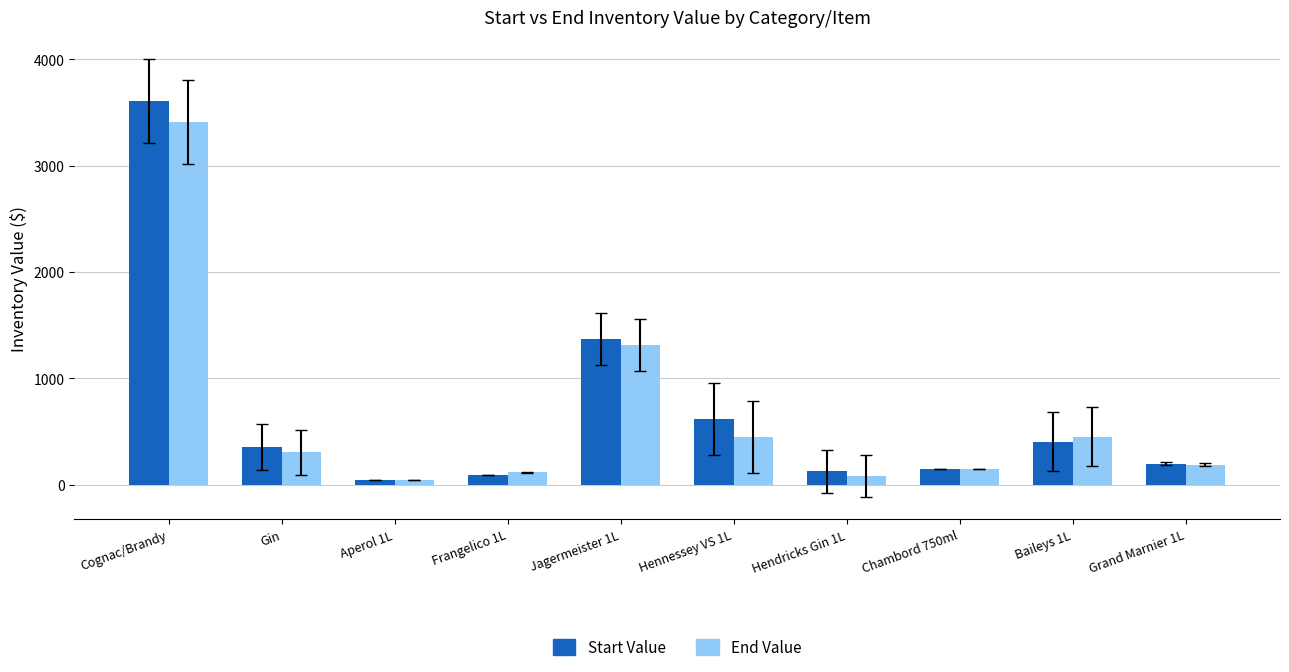

How many series are shown in this chart?

2